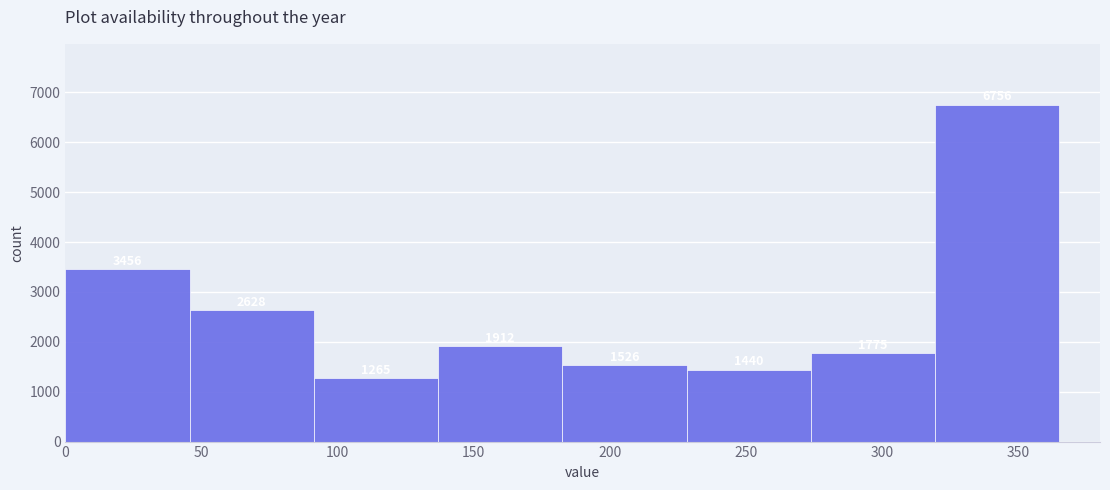

Which range on the x-axis has the tallest bar?

320 to 365